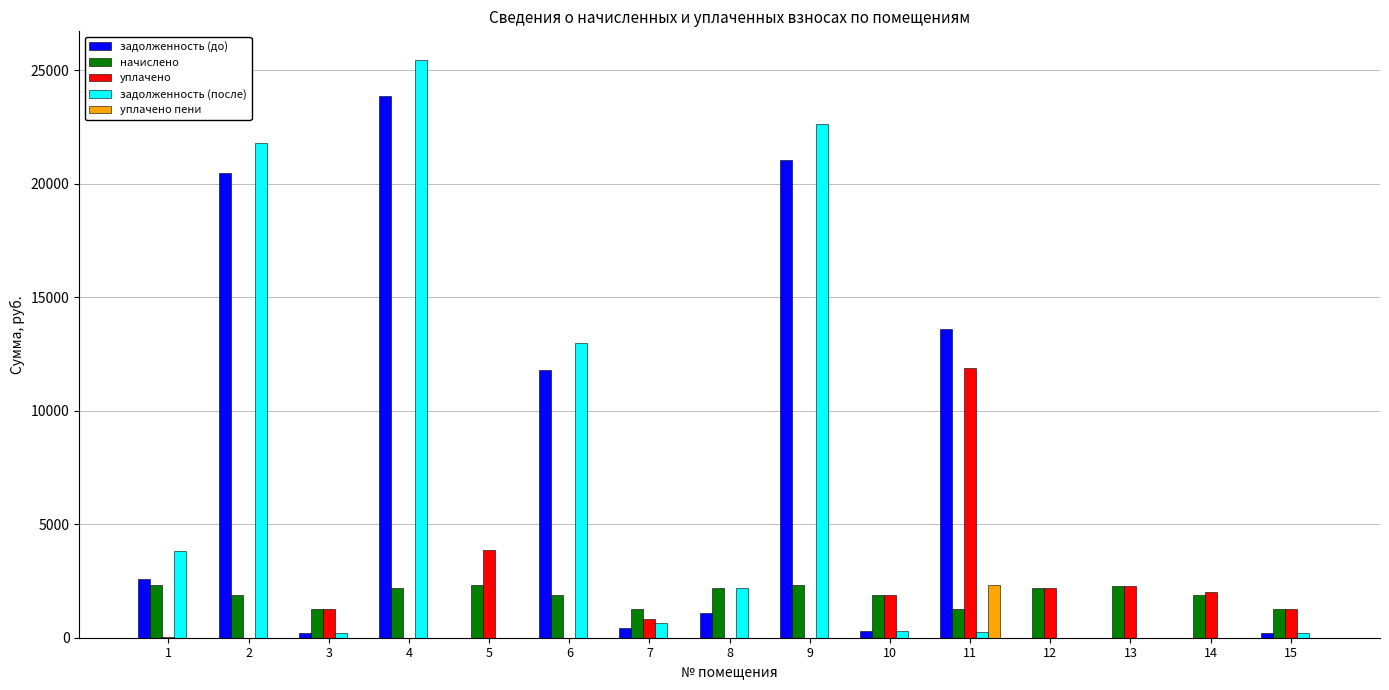

Are the bars horizontal?

No